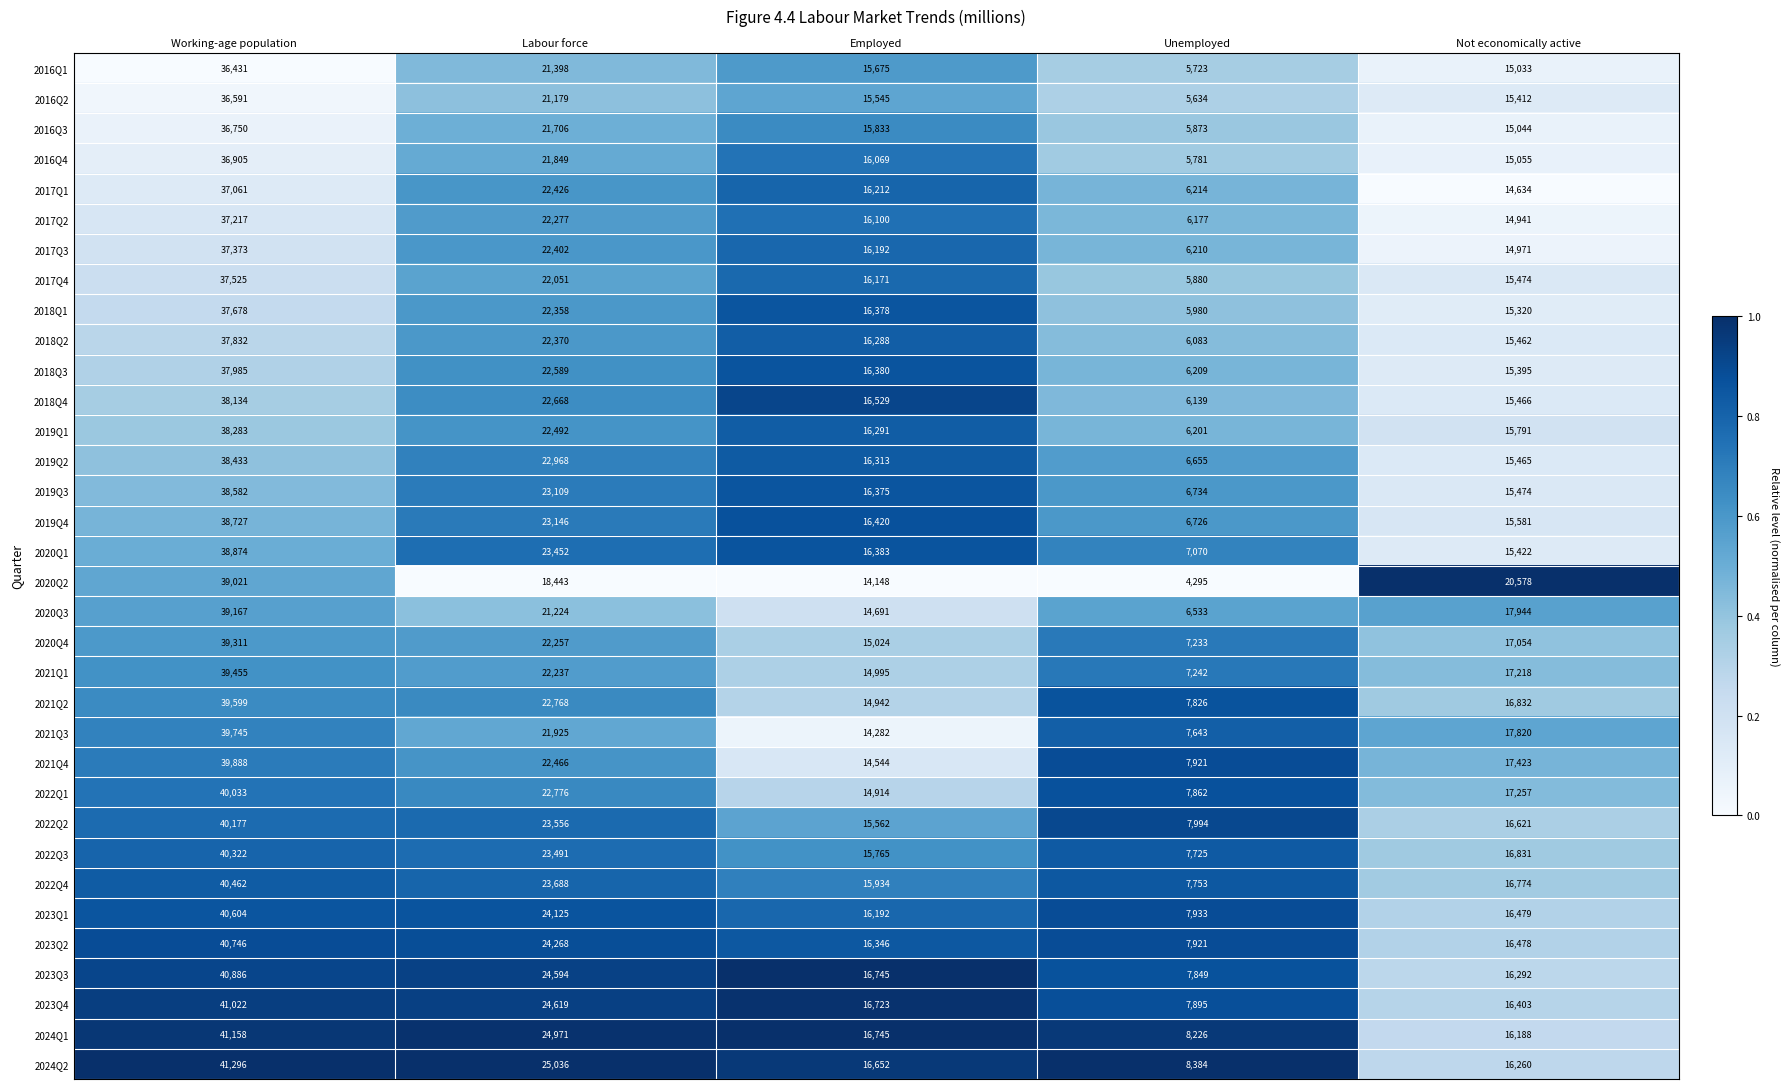

What is the sum of the 2024Q2 values at Working-age population and Not economically active?

57556